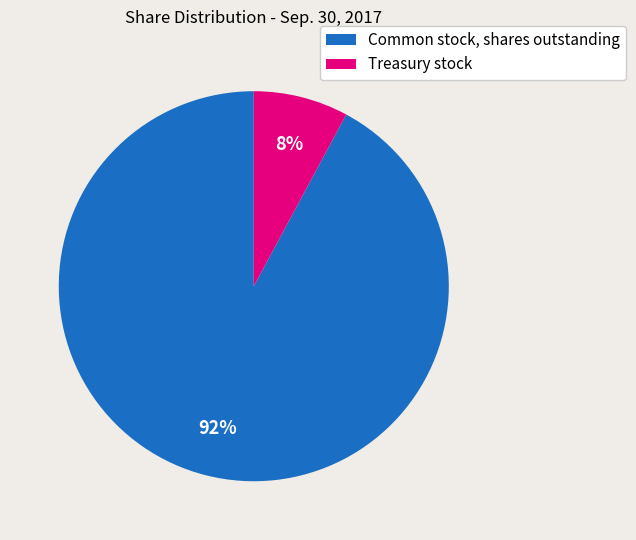

Do Treasury stock and Common stock, shares outstanding together represent more than half of the pie?

Yes